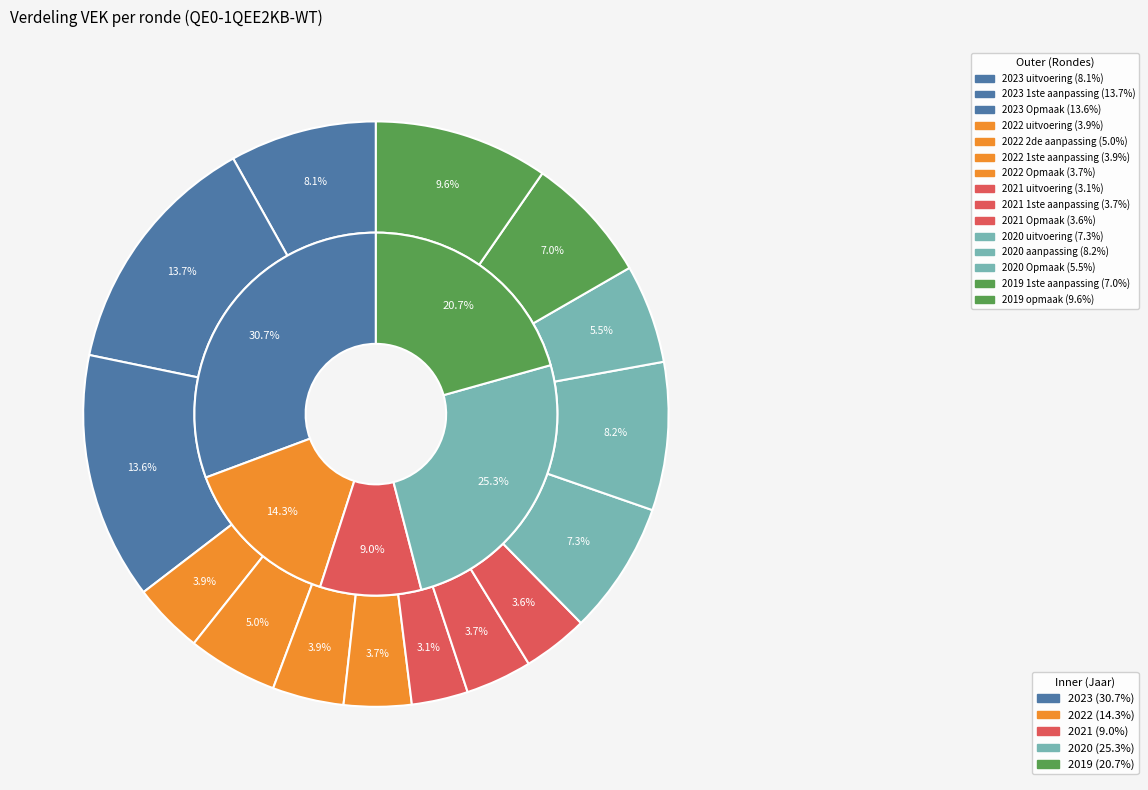

What percentage is the 2022 Opmaak slice, to the nearest percent?

4%